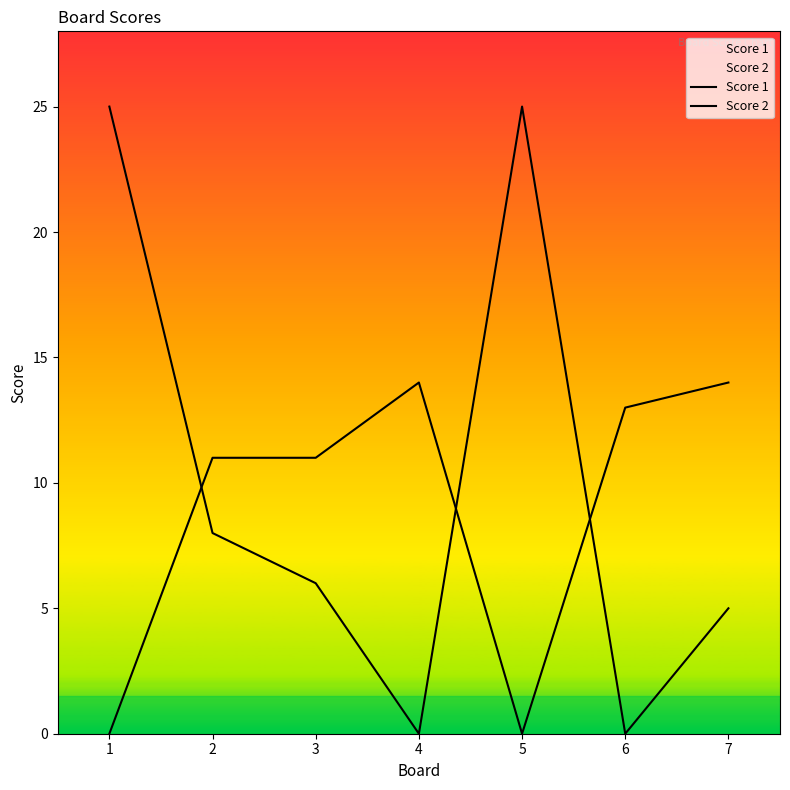

What is the value of the Score 1 point at the 5th from the left?

25